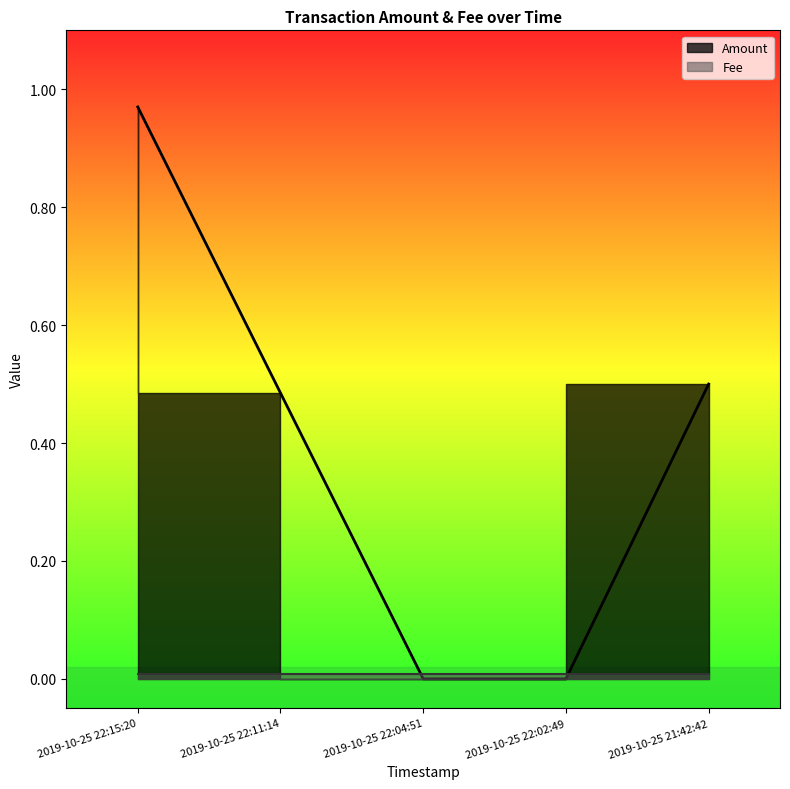

What position from the right is 2019-10-25 22:02:49?

2